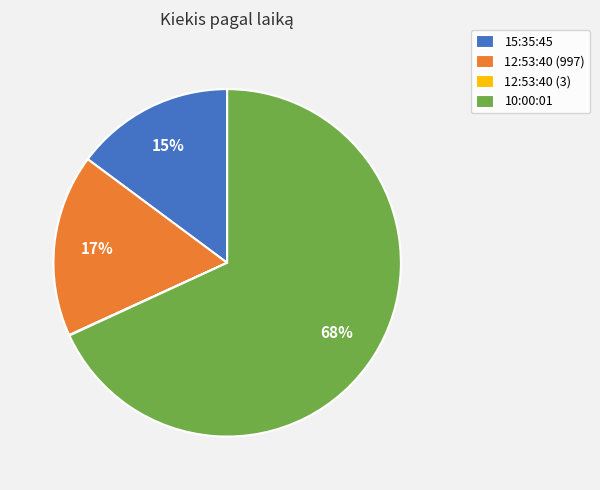

What is the majority slice?

10:00:01